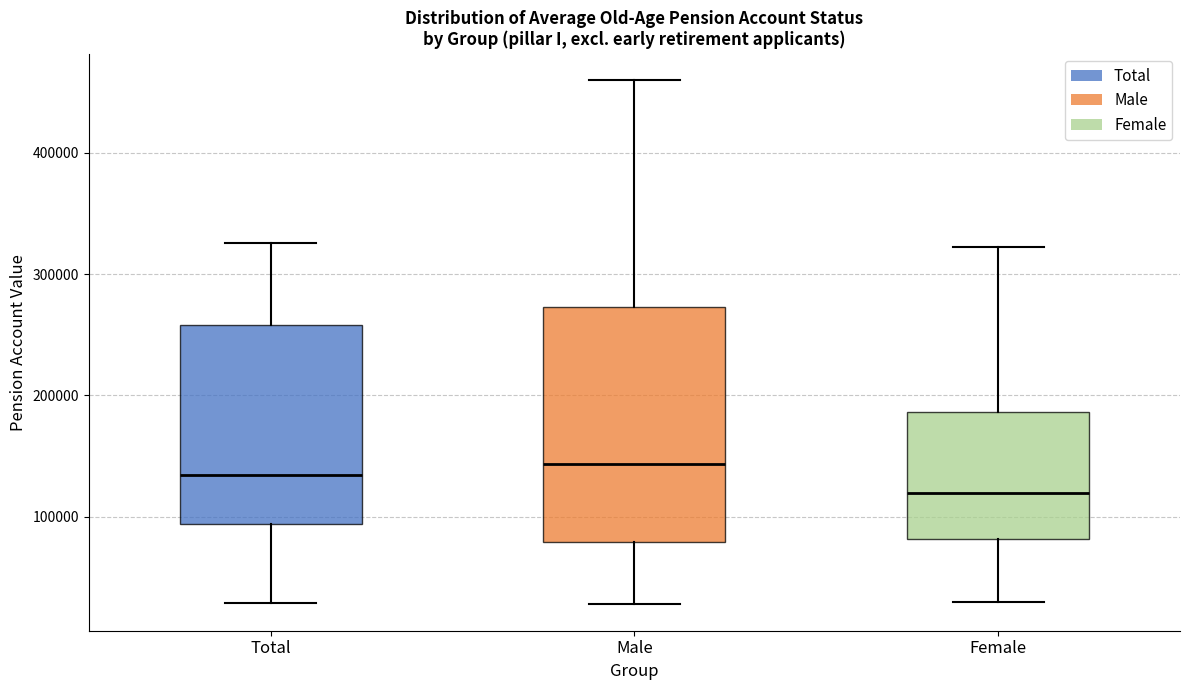

Comparing the boxes themselves (not the whiskers), which one is the tallest?

Male